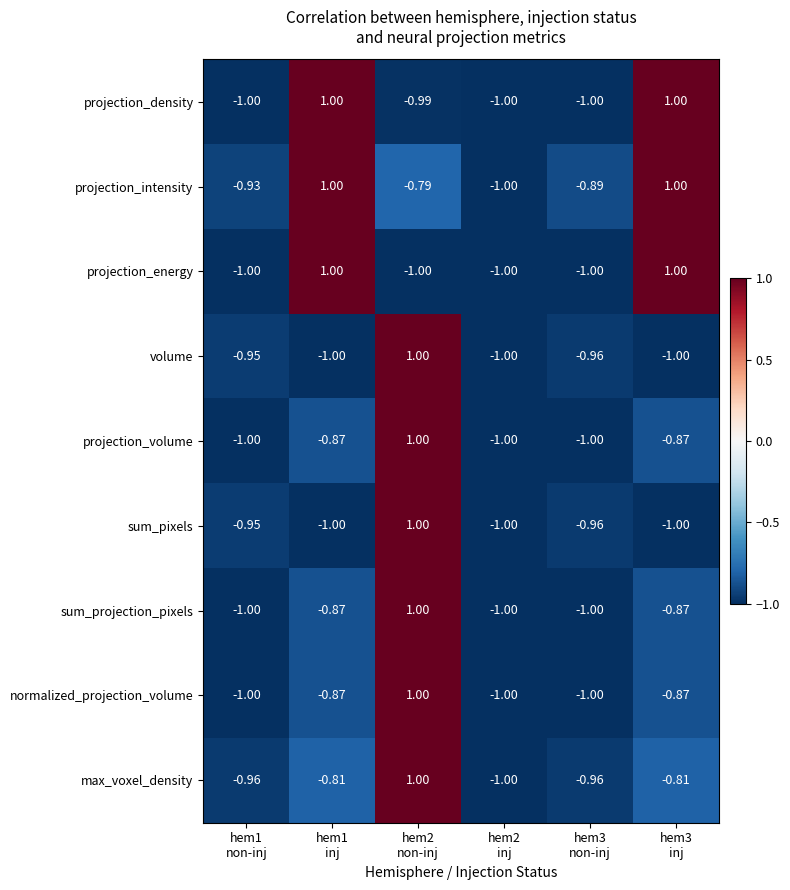

At how many categories does at least one series exceed 0?

3